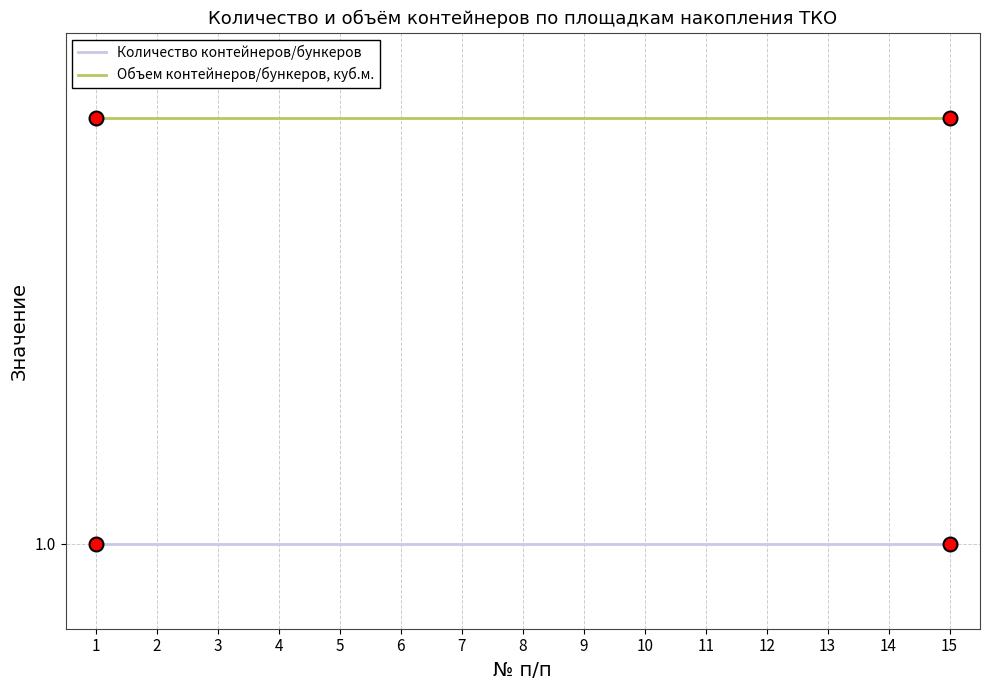

Does the chart display data point markers on the line(s)?

No